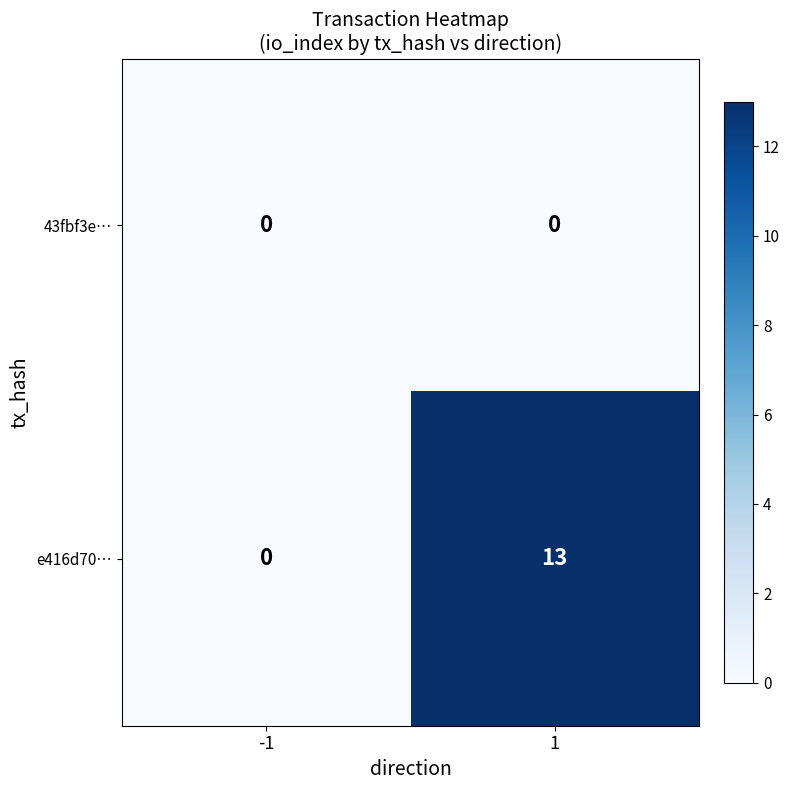

What is the total value across all series at 1?

13